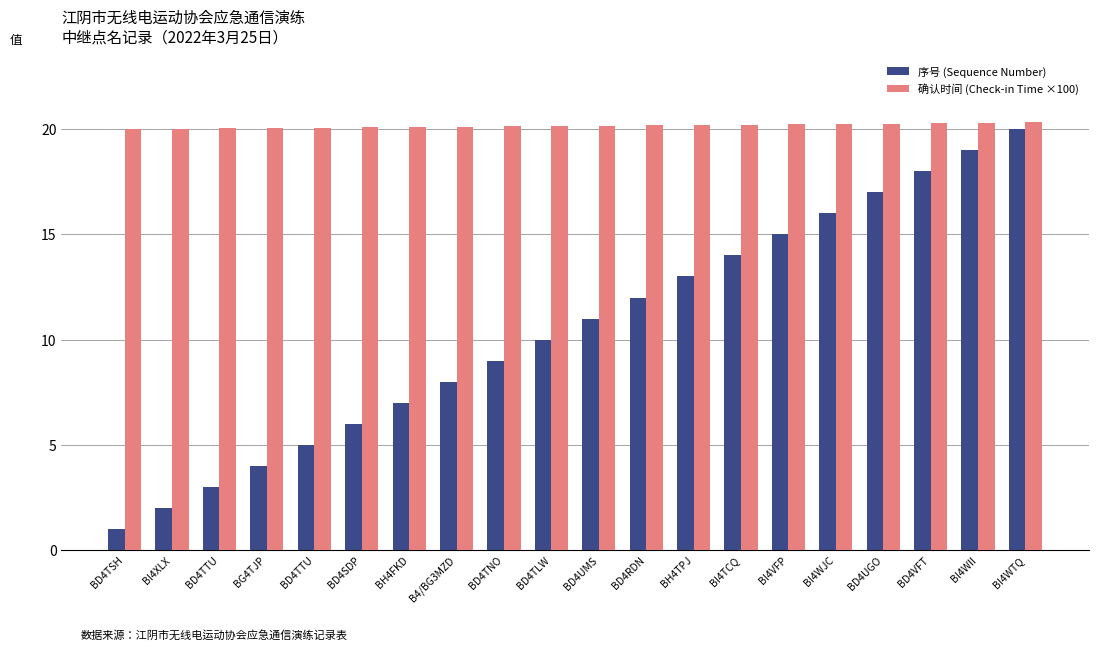

What is the approximate value of 确认时间 (Check-in Time ×100) at BG4TJP?

20.1